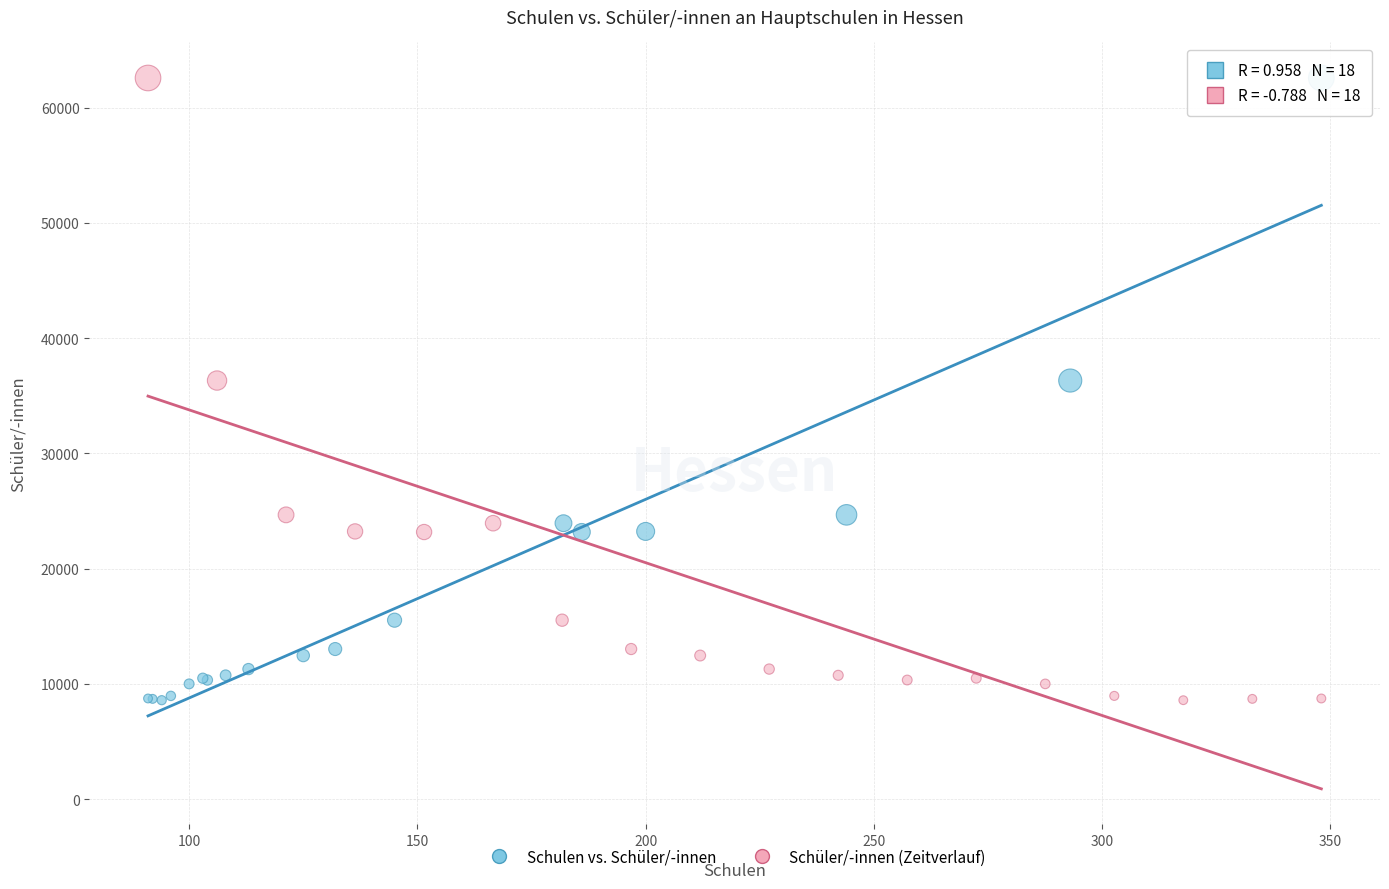

What are all the series names shown in the legend?

Schulen vs. Schüler/-innen, Schüler/-innen (Zeitverlauf)